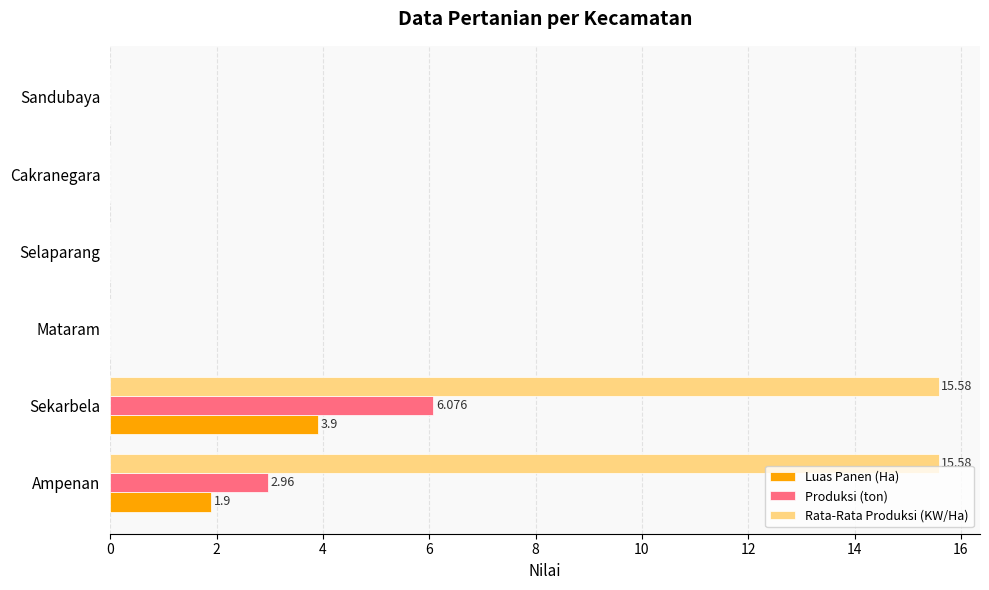

Between Ampenan and Mataram, which series saw the biggest shift?

Rata-Rata Produksi (KW/Ha)